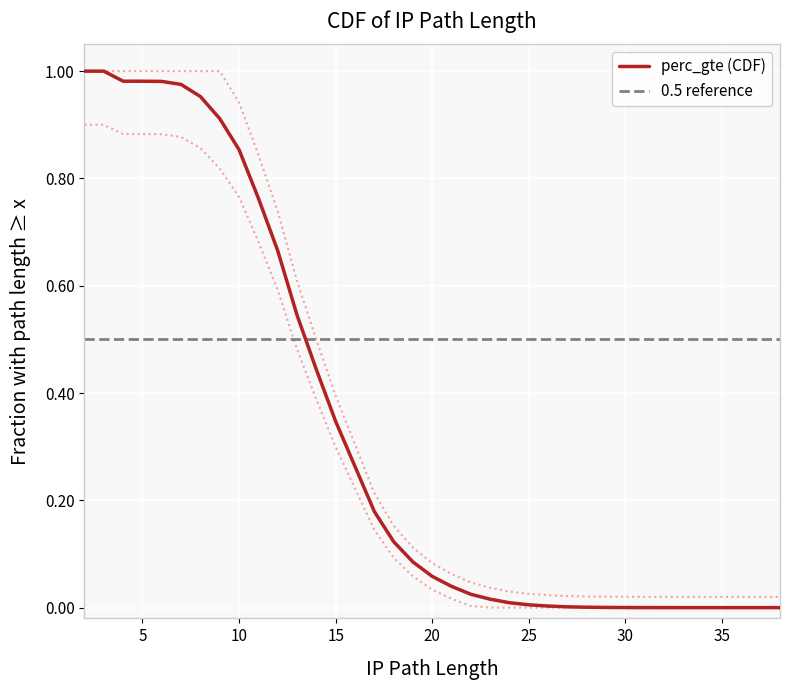

How many data points are above 0?

35